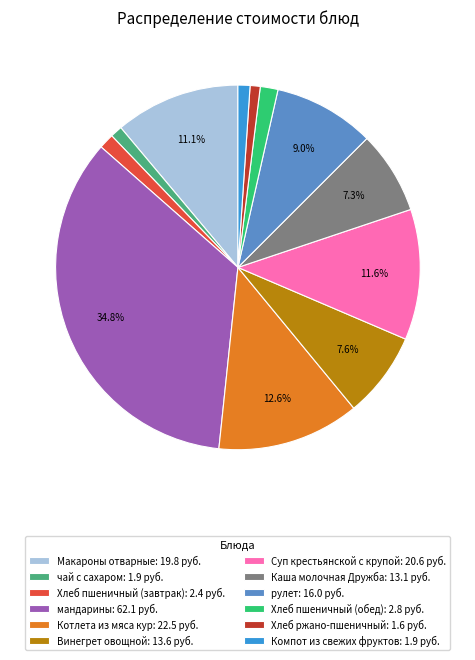

Approximately how many times larger is the value at чай с сахаром: 1.9 руб. compared to Хлеб пшеничный (завтрак): 2.4 руб.?

0.8